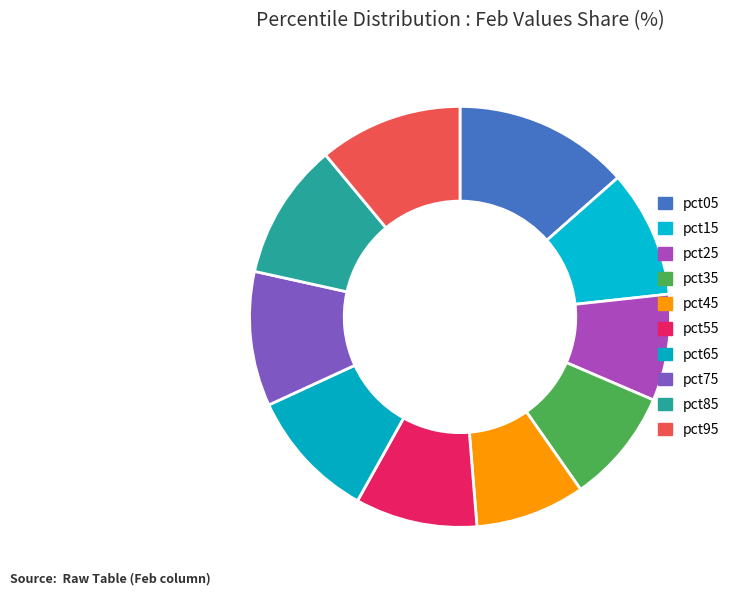

Count the number of slices in the pie.

10